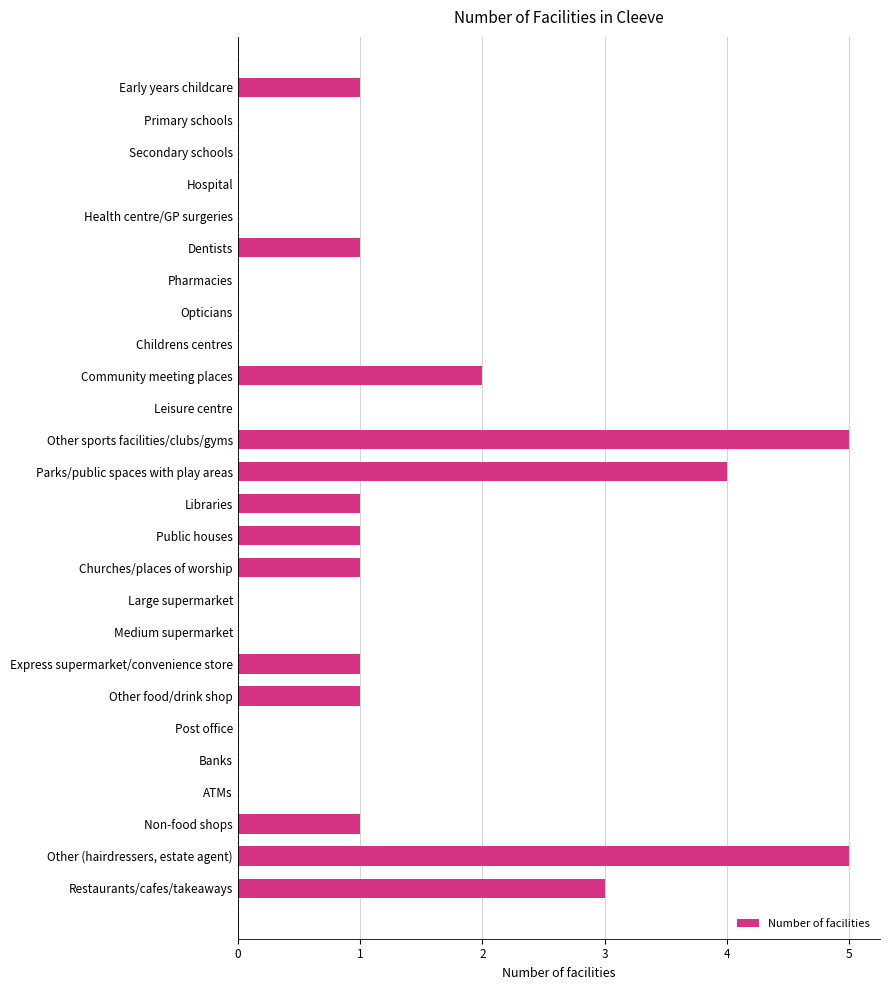

What is the average value?

1